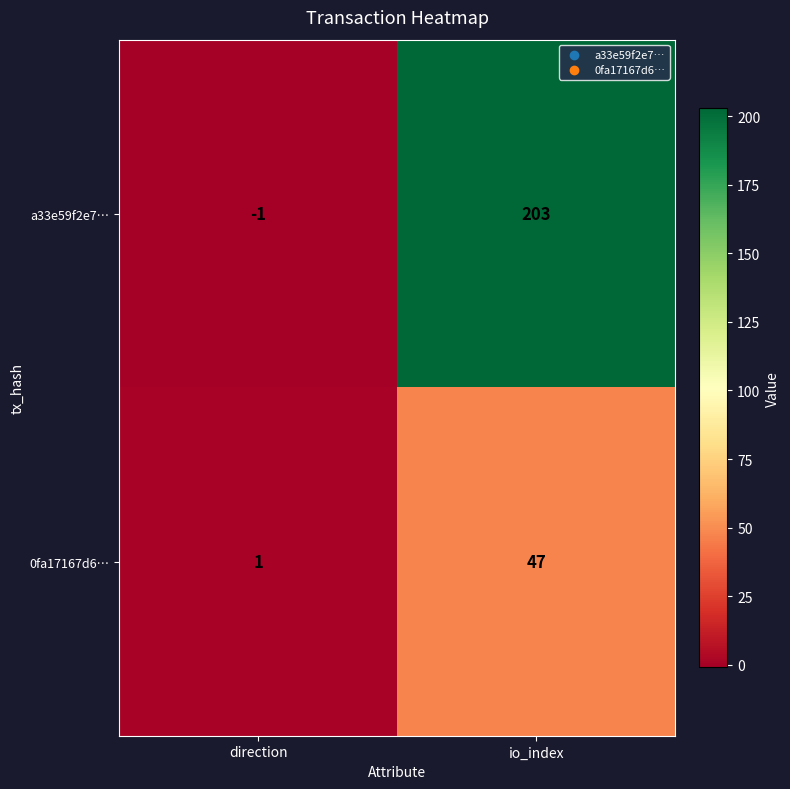

What is the minimum value shown in the chart?

-1